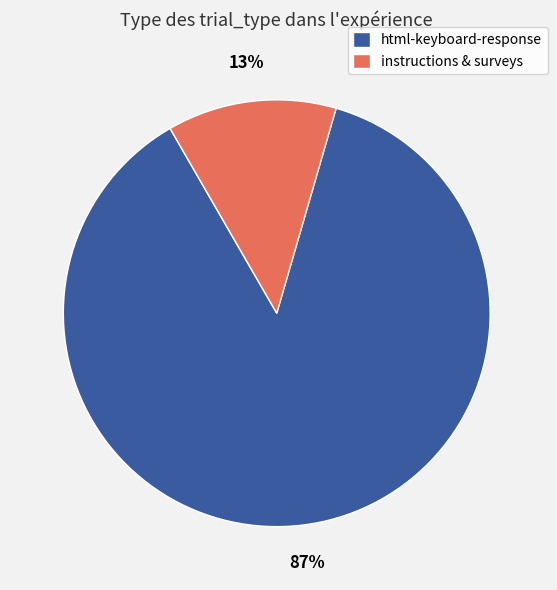

What is the smallest slice in the pie chart?

instructions & surveys